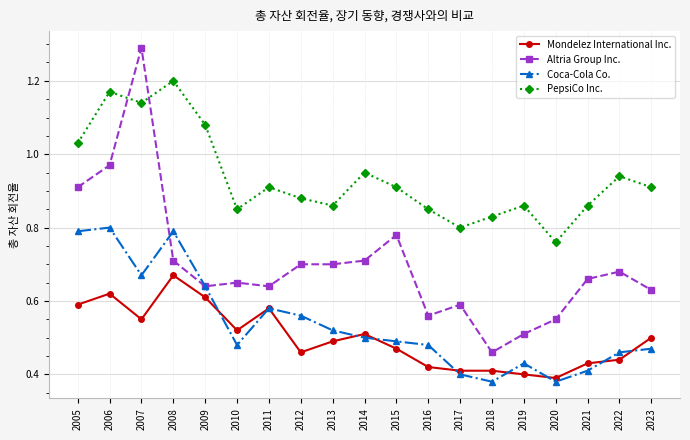

Does the chart have visible grid lines?

Yes